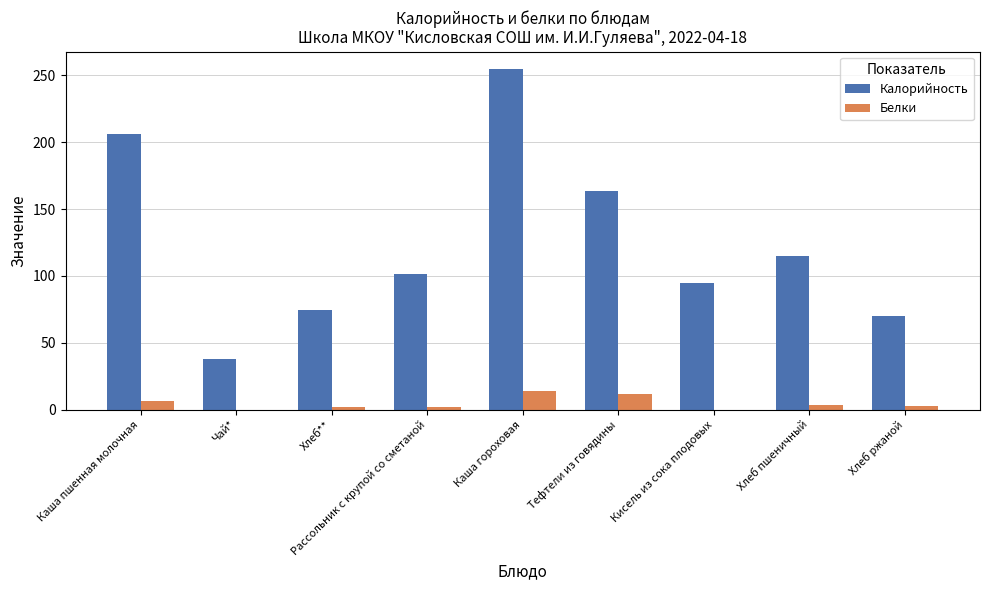

Which series has the largest total across all categories?

Калорийность